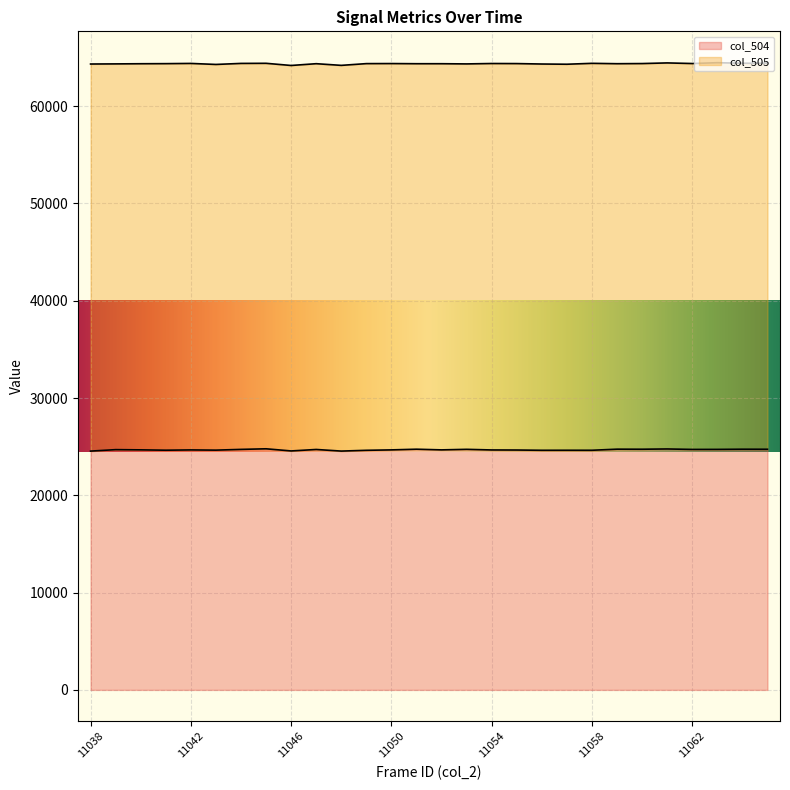

What is the ratio of the value at 11047 to the value at 11051?

1.0